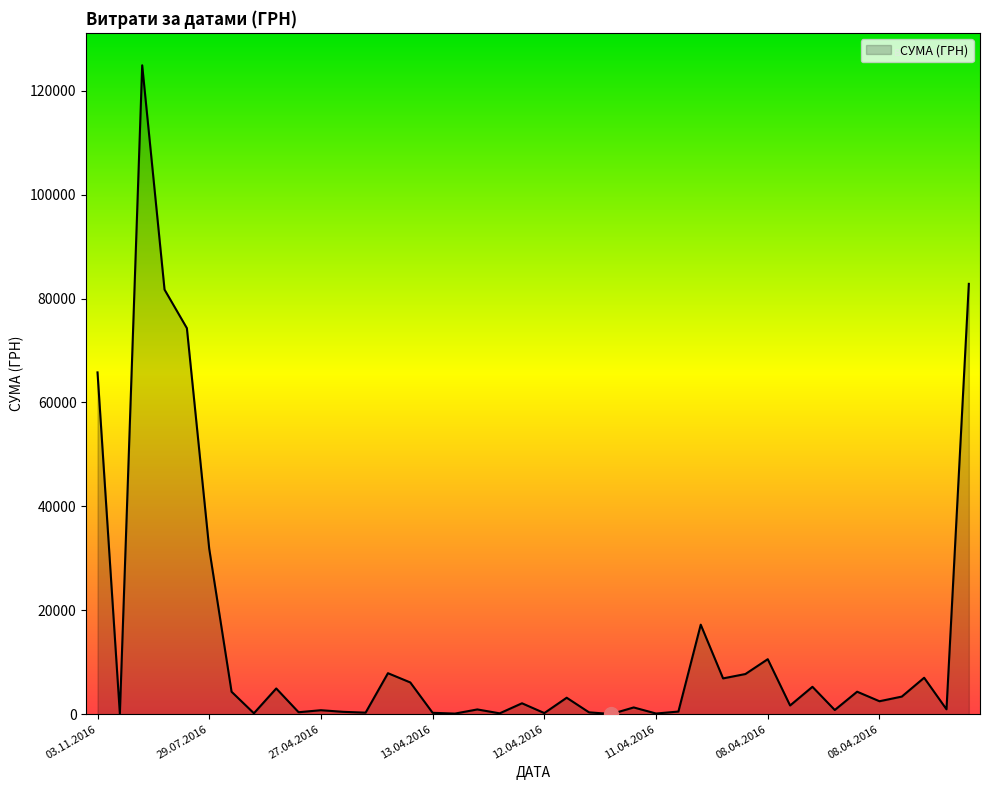

What is the difference between the maximum and minimum values?

124867.4